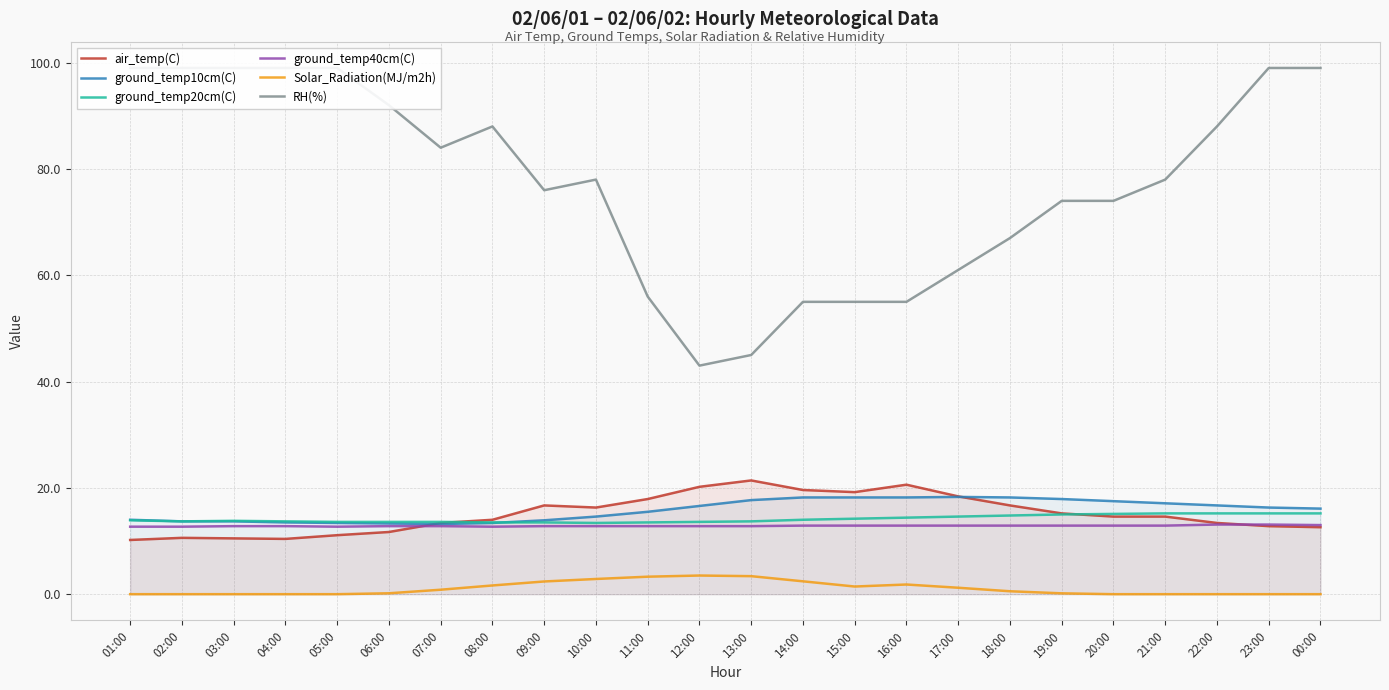

At which label does ground_temp10cm(C) reach its minimum?

07:00